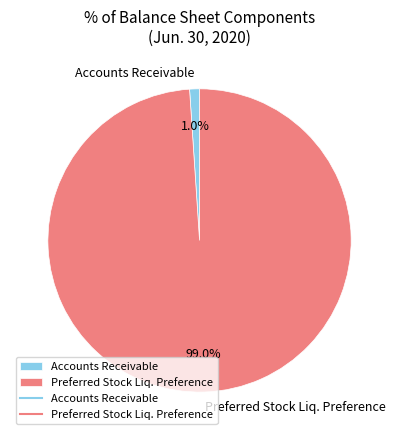

Which has a higher value, Preferred Stock Liq. Preference or Accounts Receivable?

Preferred Stock Liq. Preference